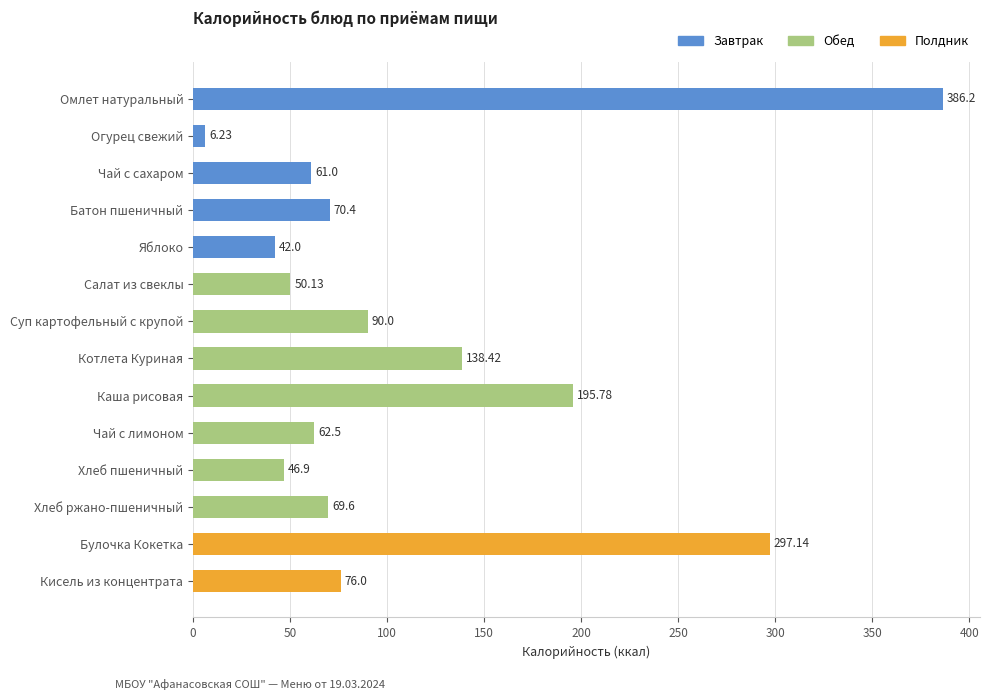

What is the label of the 12th bar from the top?

Хлеб ржано-пшеничный